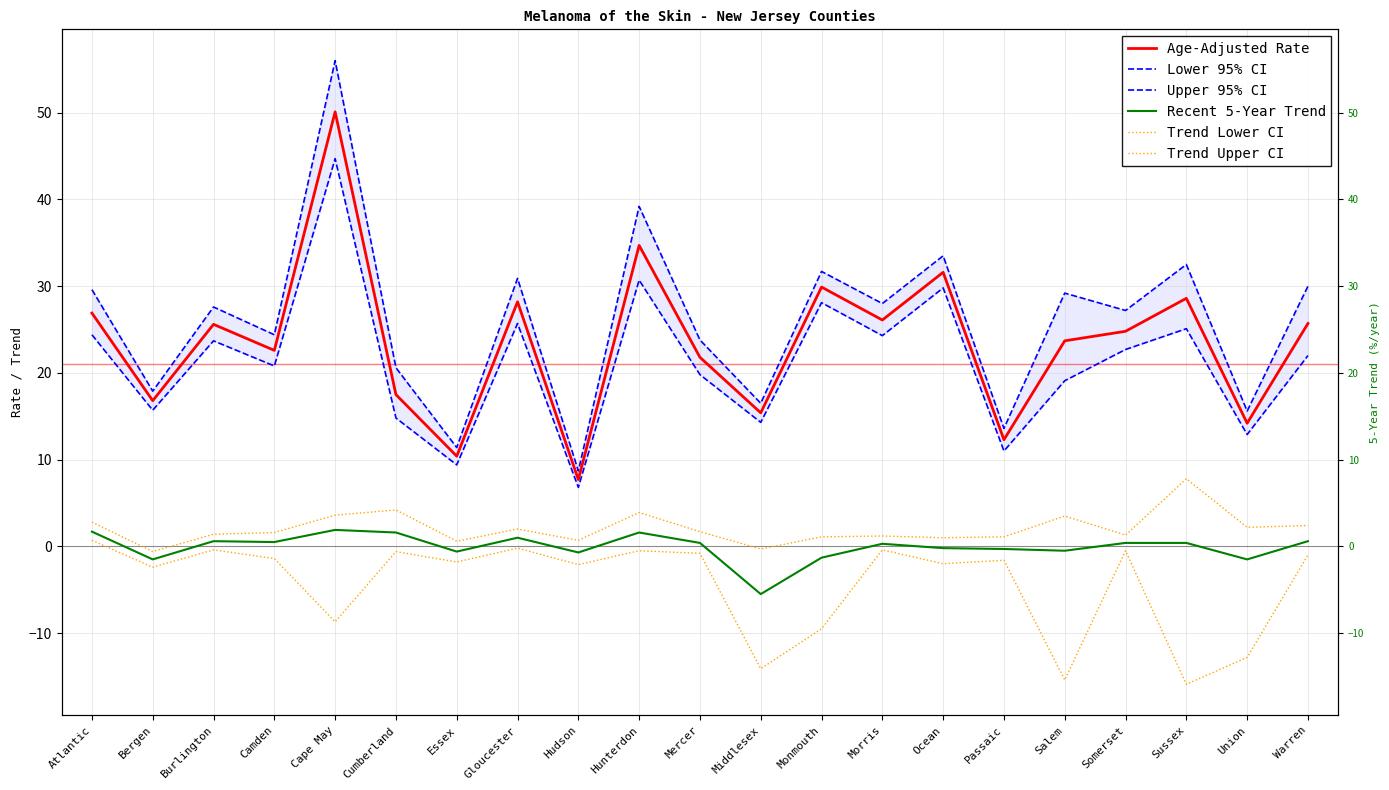

Reading right to left, list all the values displayed in this chart.

Age-Adjusted Rate: 25.7	14.2	28.6	24.8	23.7	12.3	31.6	26.1	29.9	15.4	21.8	34.7	7.7	28.2	10.4	17.5	50.1	22.6	25.6	16.8	26.9
Lower 95% CI: 22.0	12.9	25.1	22.7	19.1	11.0	29.8	24.3	28.1	14.3	19.8	30.7	6.8	25.7	9.4	14.8	44.7	20.8	23.7	15.7	24.4
Upper 95% CI: 30.0	15.6	32.5	27.2	29.2	13.6	33.5	28.0	31.7	16.5	23.8	39.2	8.7	30.9	11.4	20.6	56.0	24.4	27.6	17.9	29.6
Recent 5-Year Trend: 0.6	-1.5	0.4	0.4	-0.5	-0.3	-0.2	0.3	-1.3	-5.5	0.4	1.6	-0.7	1.0	-0.6	1.6	1.9	0.5	0.6	-1.5	1.7
Trend Lower CI: -1.0	-12.8	-15.9	-0.5	-15.4	-1.6	-2.0	-0.4	-9.5	-14.1	-0.8	-0.5	-2.1	-0.2	-1.8	-0.6	-8.7	-1.4	-0.4	-2.4	0.7
Trend Upper CI: 2.4	2.2	7.8	1.3	3.5	1.1	1.0	1.2	1.1	-0.3	1.7	3.9	0.7	2.0	0.6	4.2	3.6	1.6	1.4	-0.6	2.8